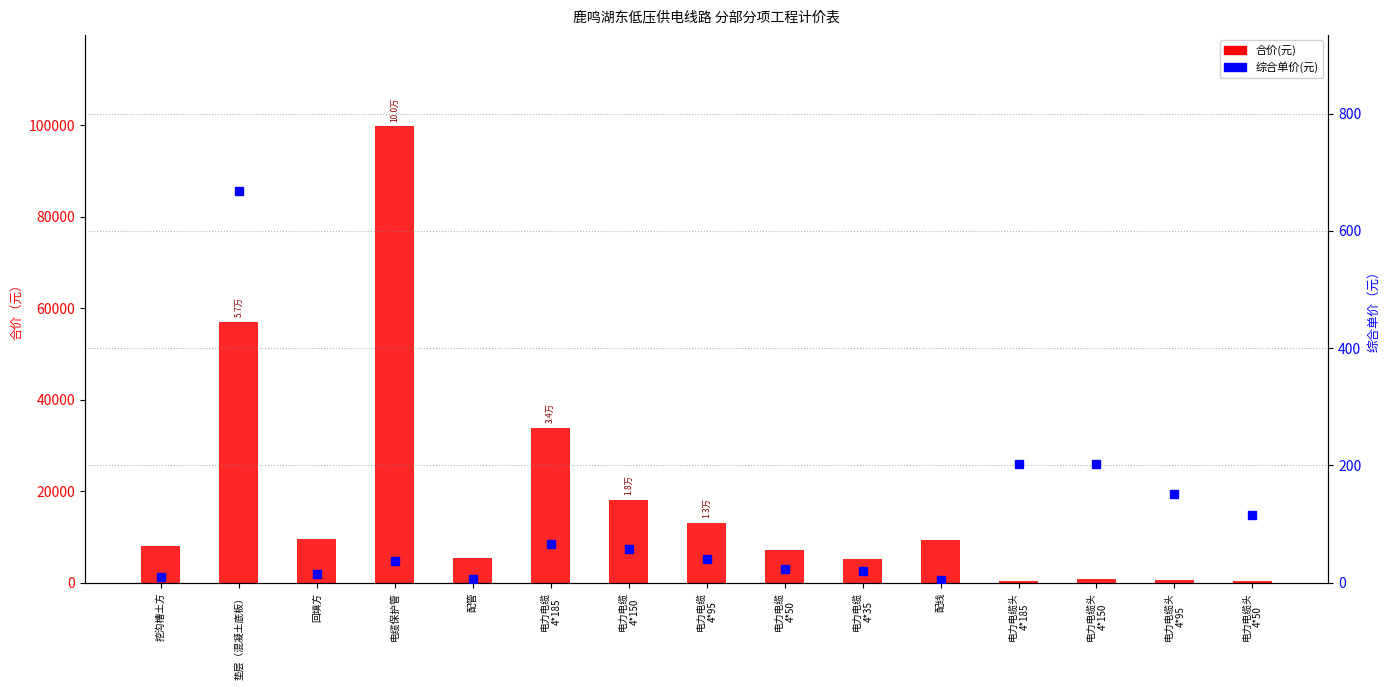

How many data points does each series have?

15